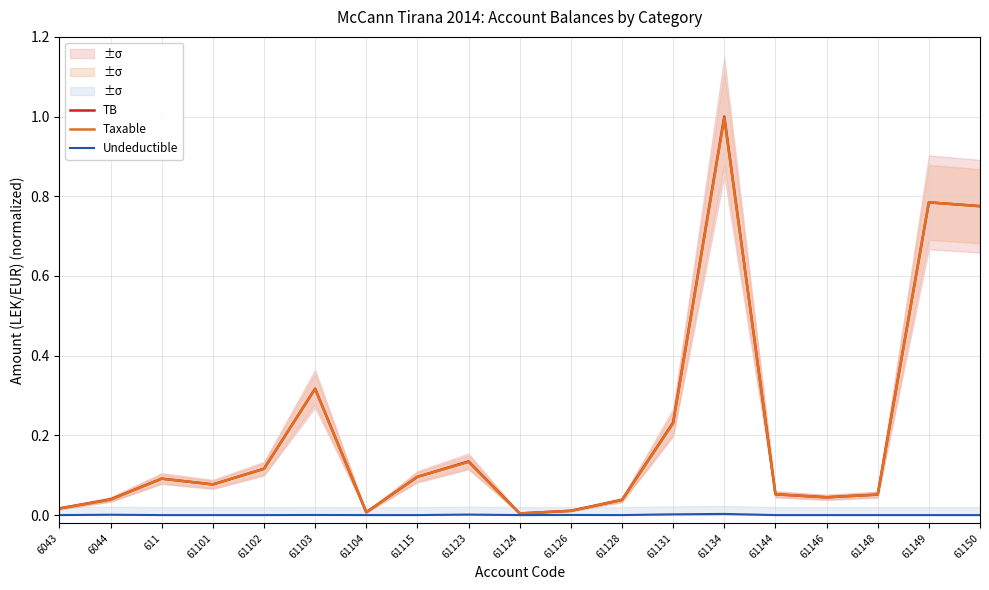

At how many categories does at least one series exceed 0?

19